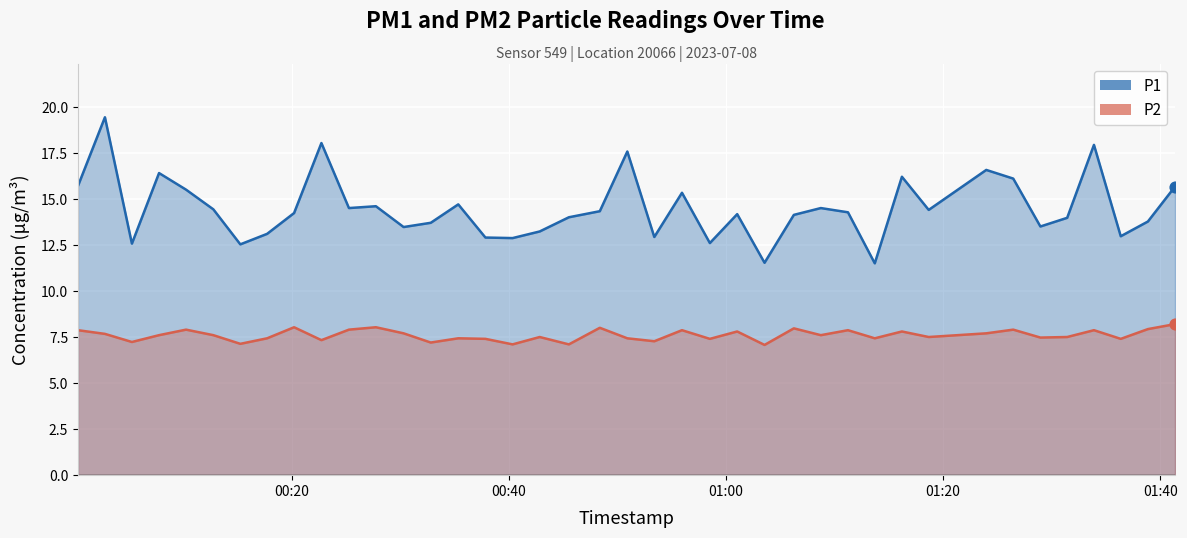

What is the total value across all series at 2023-07-08T01:13:42?

18.9